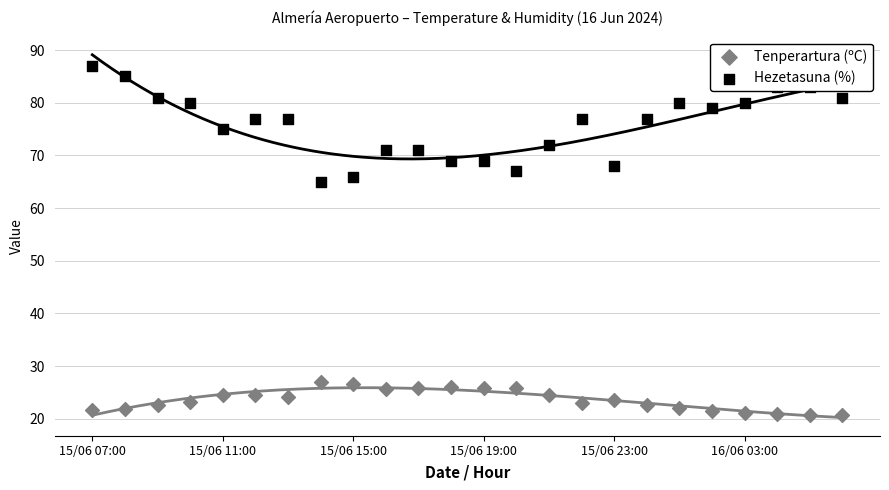

Is the value of Tenperartura (ºC) at 21 greater than the value of Hezetasuna (%) at 12?

No